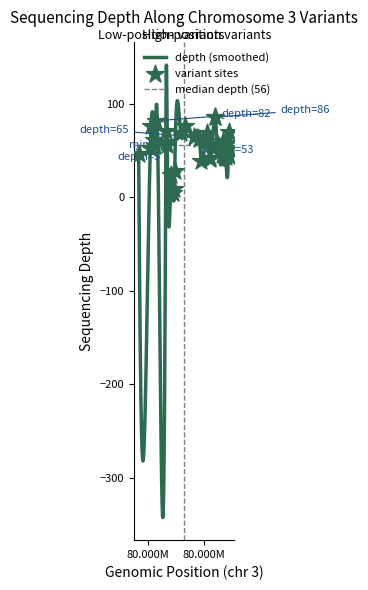

What is the ratio of the value at 127901025 to the value at 111635879?

0.1